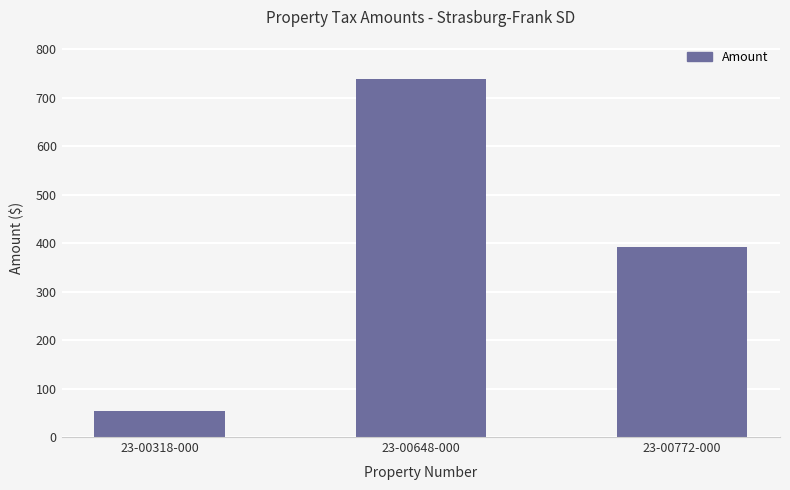

What is the value of the 1st bar from the left?

54.0